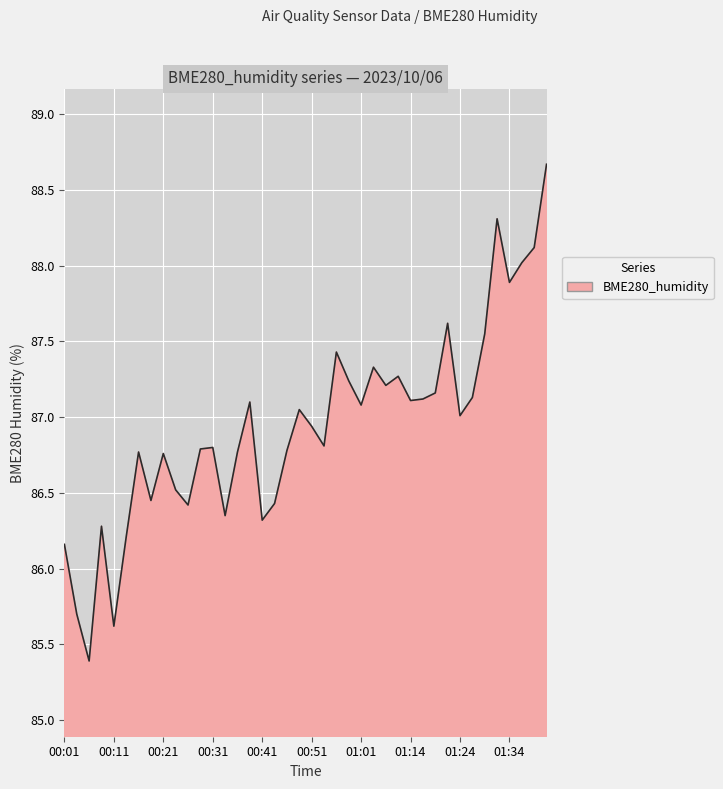

What is the greatest value displayed?

88.7